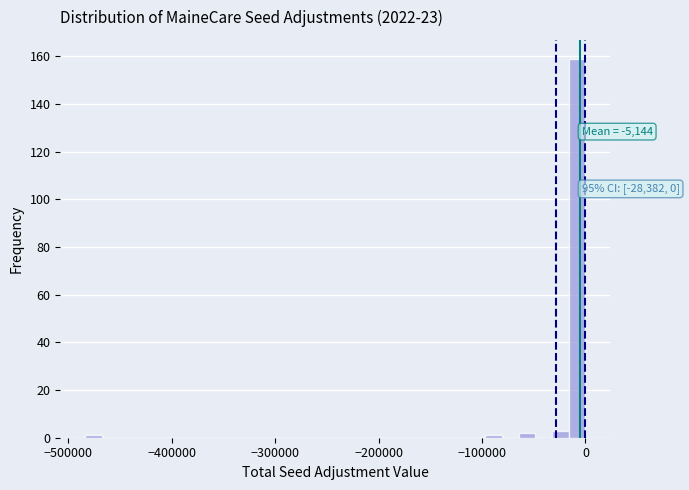

Around what value on the x-axis is the tallest bar? Give the approximate position of its centre, as read against the axis.

-10000